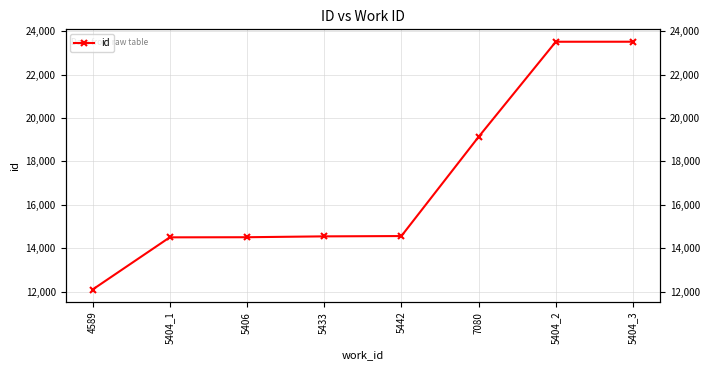

Reading right to left, transcribe all the data shown in this chart.

23518	23517	19131	14557	14543	14503	14498	12089